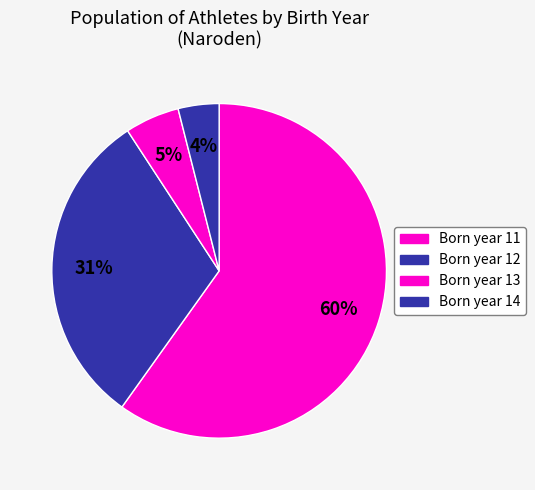

How many segments does this pie chart have?

4